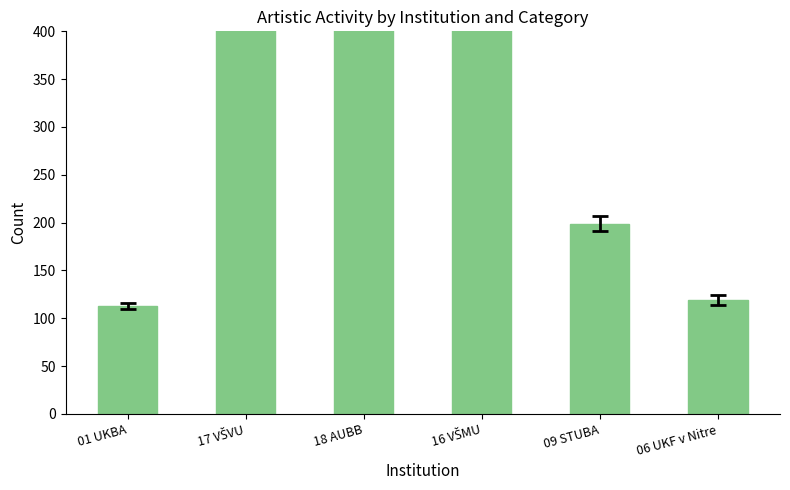

What position from the right is 17 VŠVU?

5